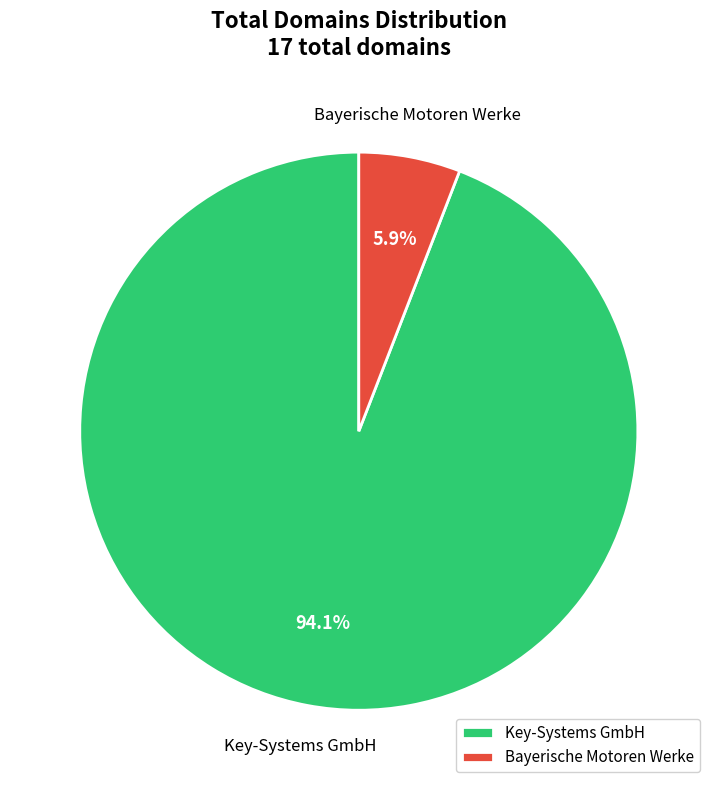

Does Key-Systems GmbH account for over 50% of the chart?

Yes